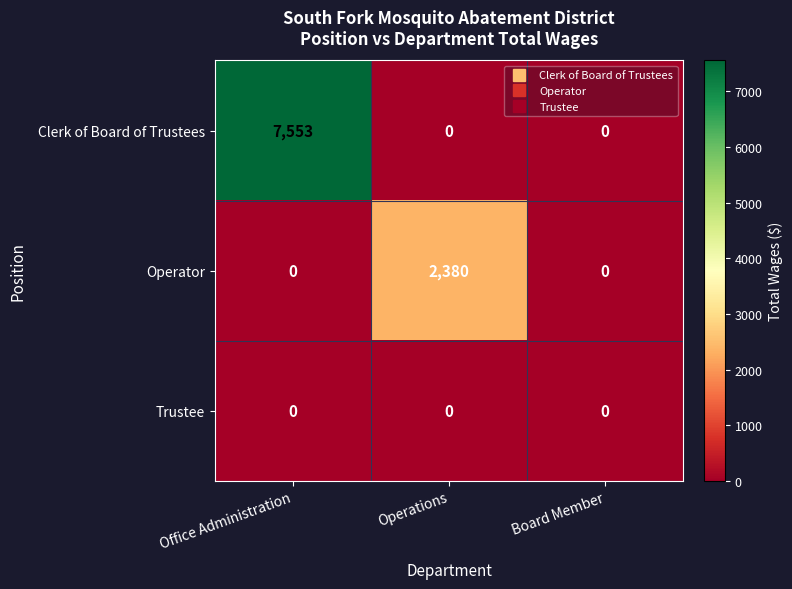

Rank the series by their maximum value, from highest to lowest.

Clerk of Board of Trustees, Operator, Trustee